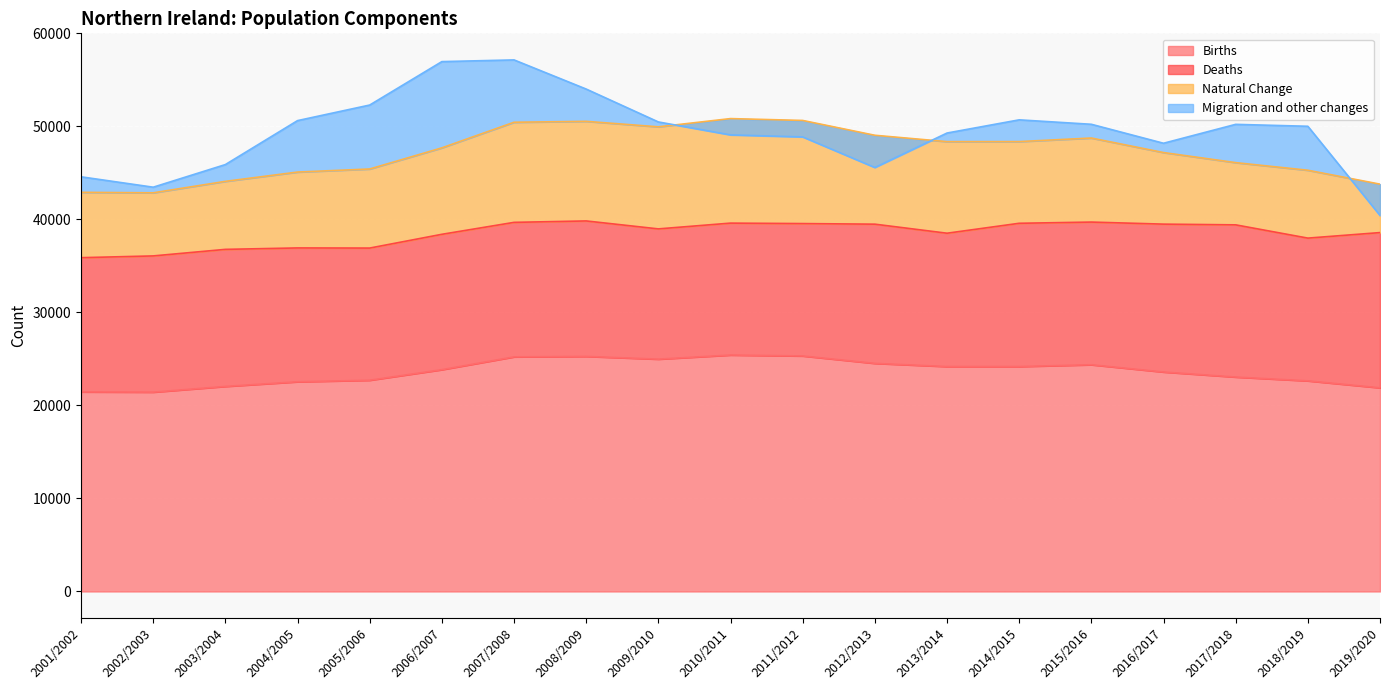

At which category does the chart reach its minimum across all series?

2012/2013